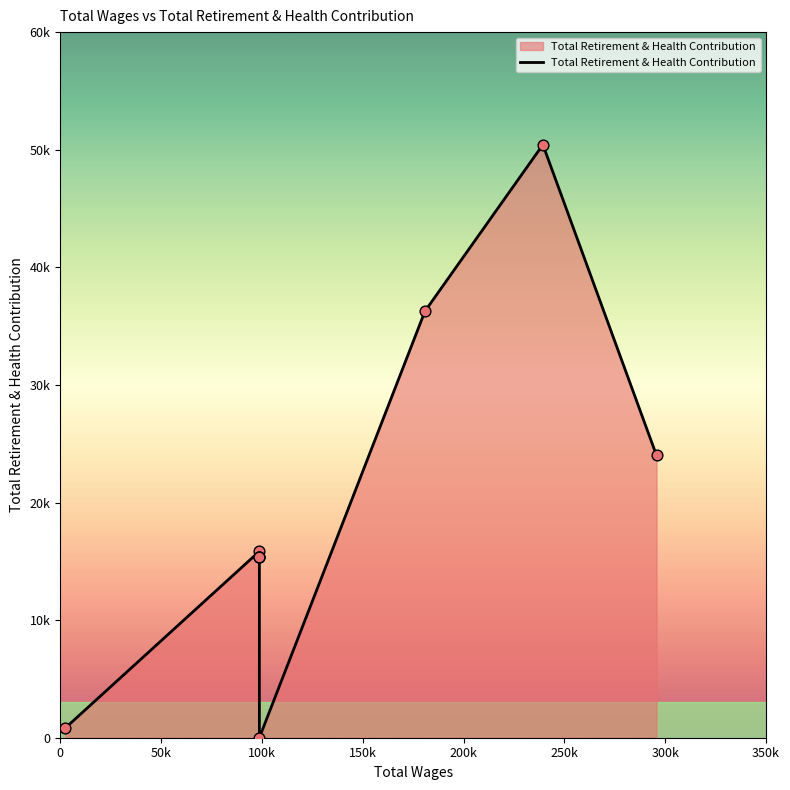

What is the change in value from 0 to 100k?

+14511